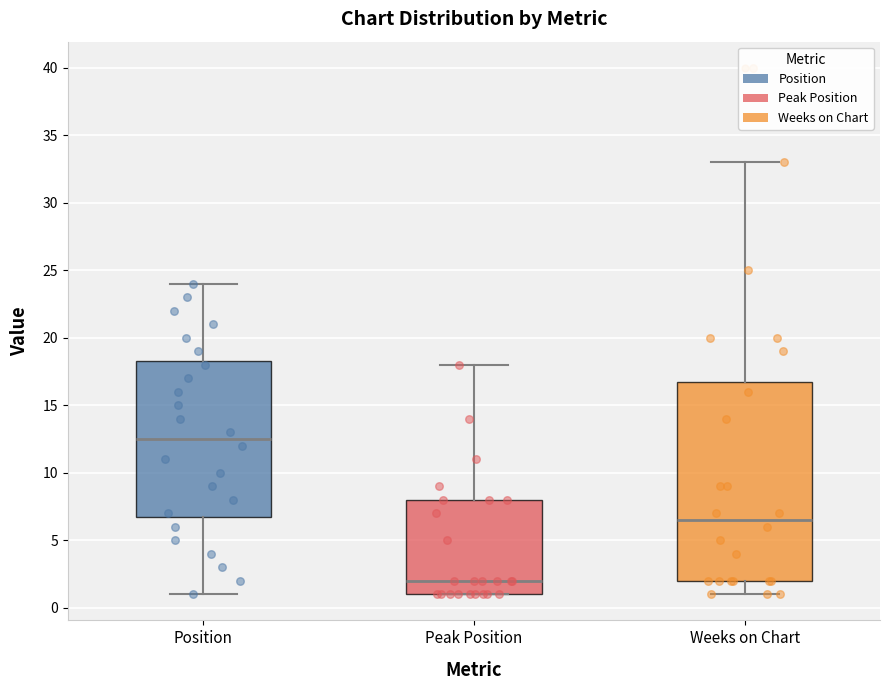

Which box's median line is the lowest?

Peak Position